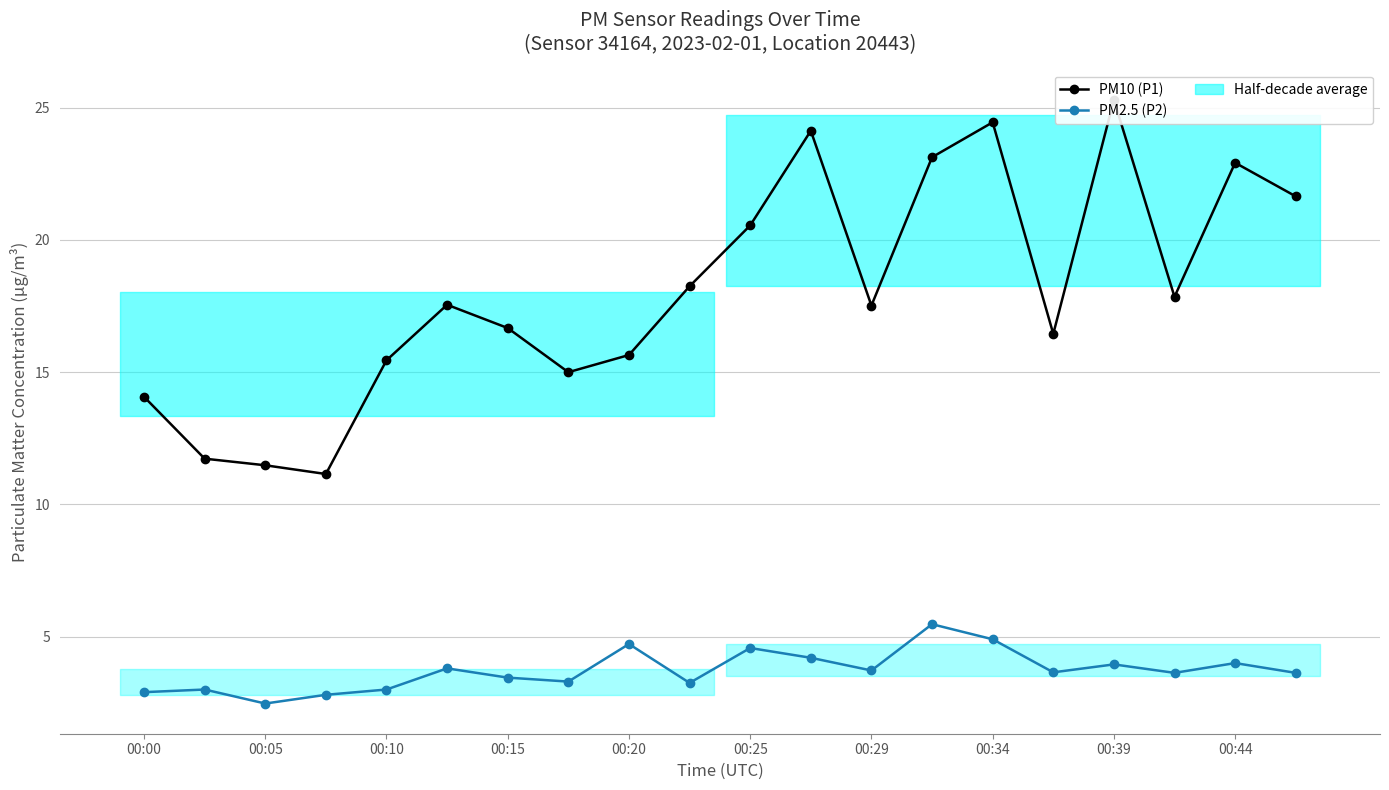

List the series in order of their overall mean, highest first.

PM10 (P1), PM2.5 (P2)